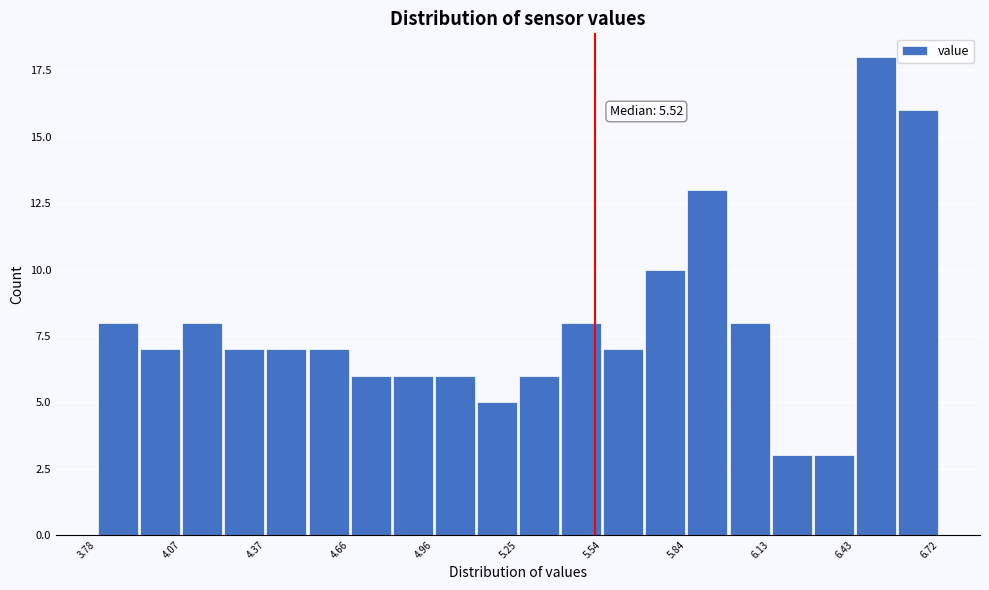

Around what value on the x-axis is the tallest bar? Give the approximate position of its centre, as read against the axis.

6.50